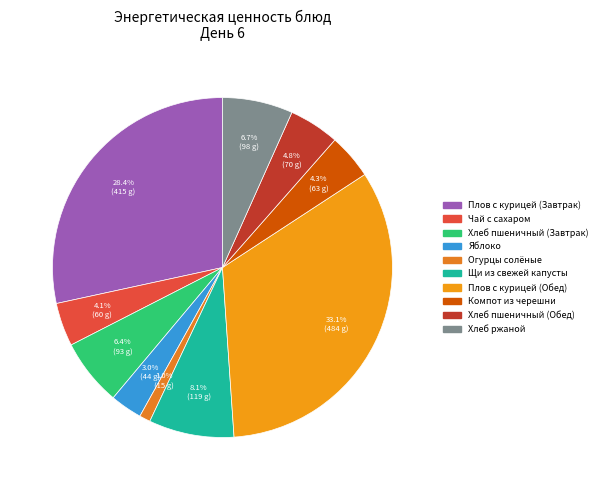

Which category has the biggest portion of the pie?

Плов с курицей (Обед)